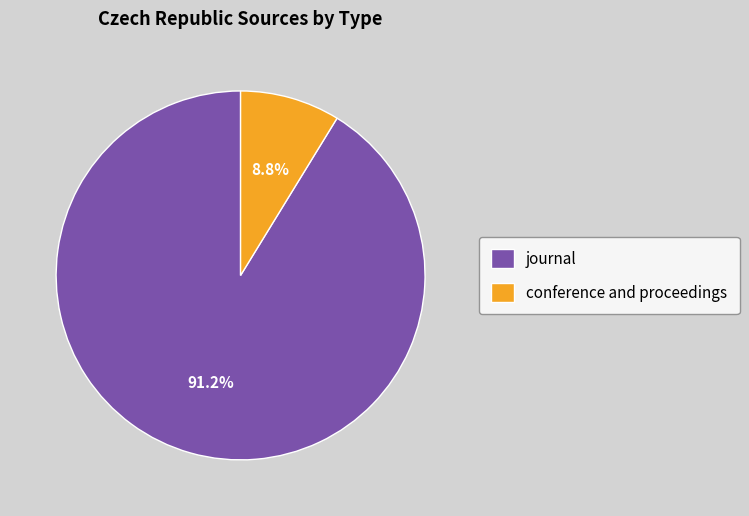

True or false: conference and proceedings accounts for 9% of the total.

True